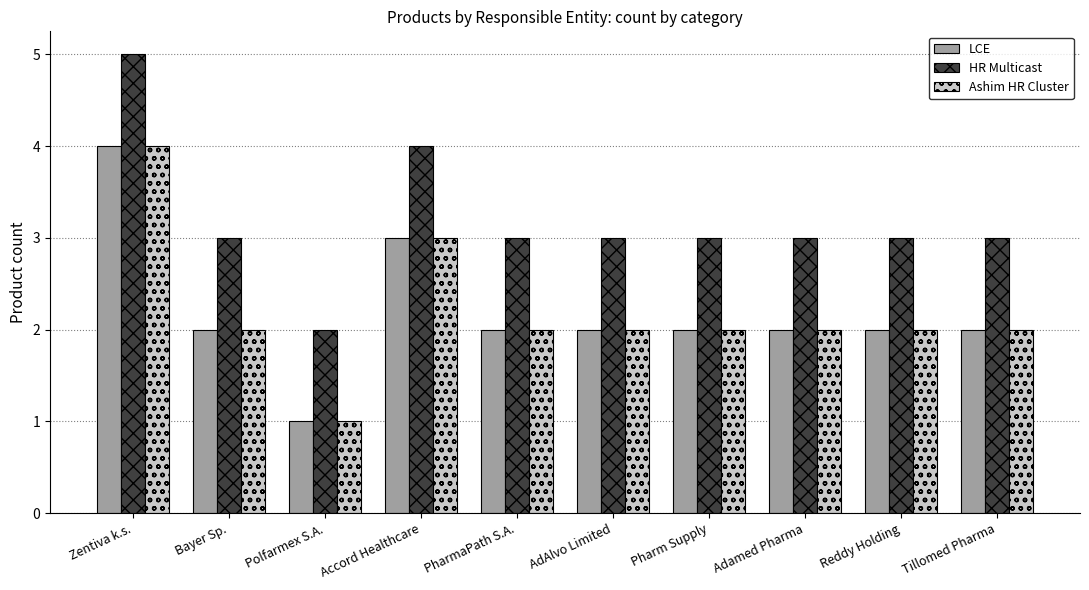

Does the chart contain stacked bars?

No